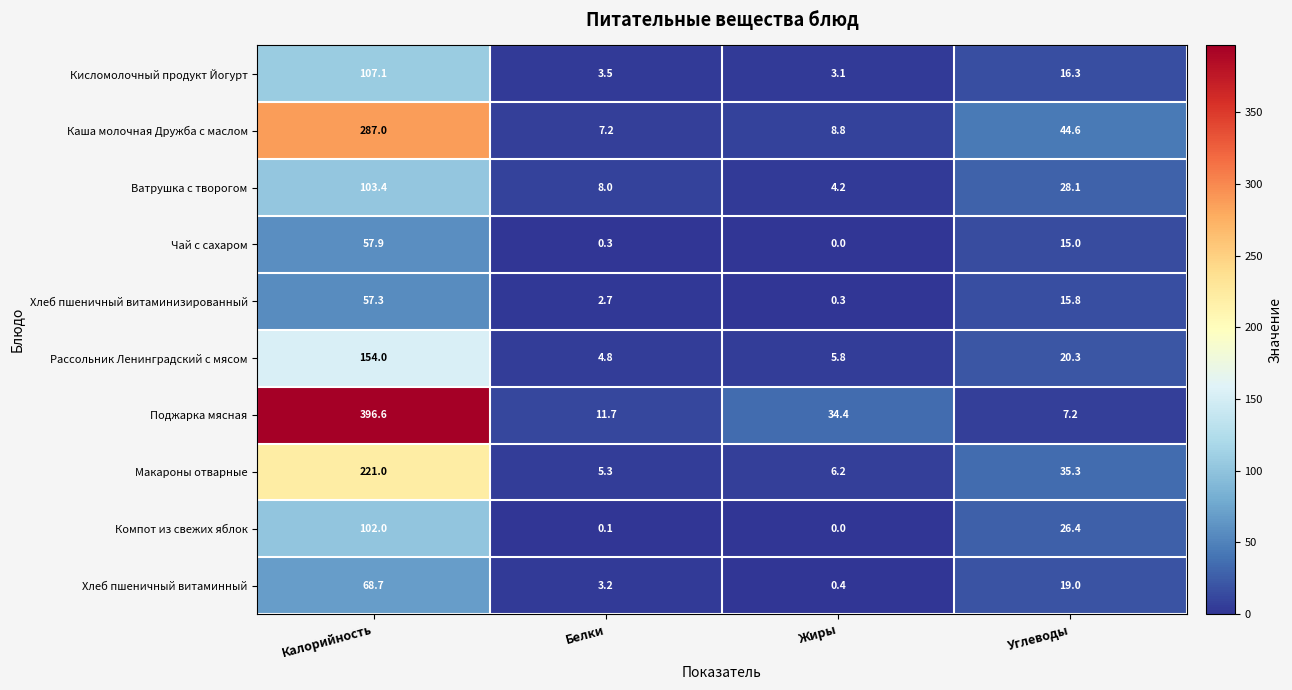

How many data points does each series have?

4